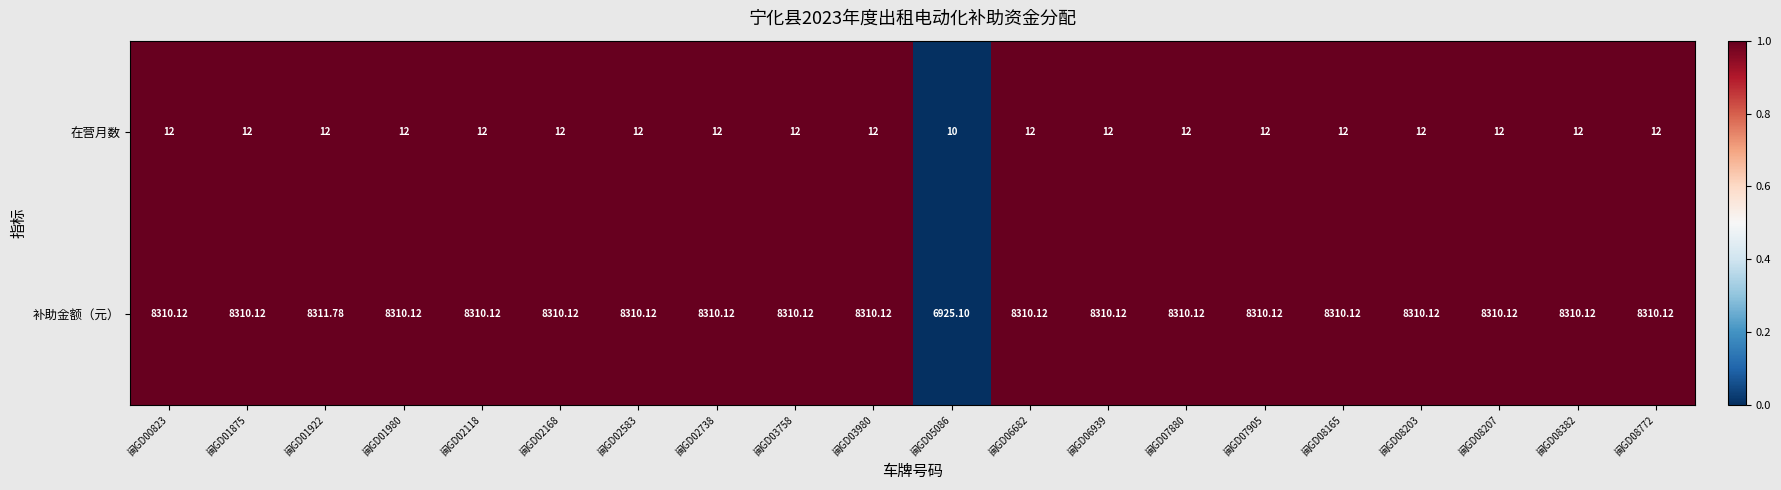

Rank the series by their maximum value, from highest to lowest.

补助金额（元）, 在营月数